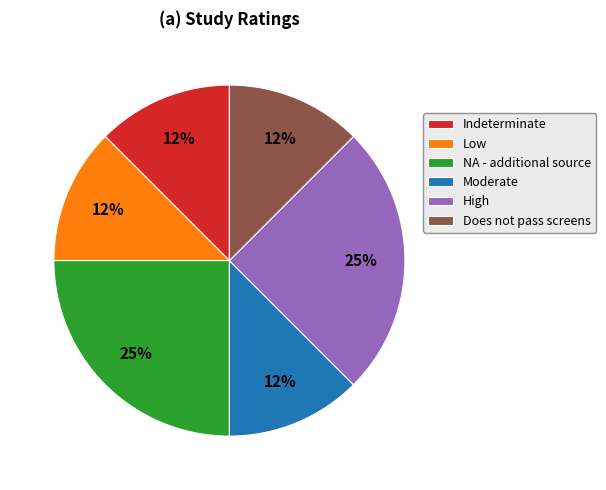

The High slice represents 25% of the pie. True or false?

True